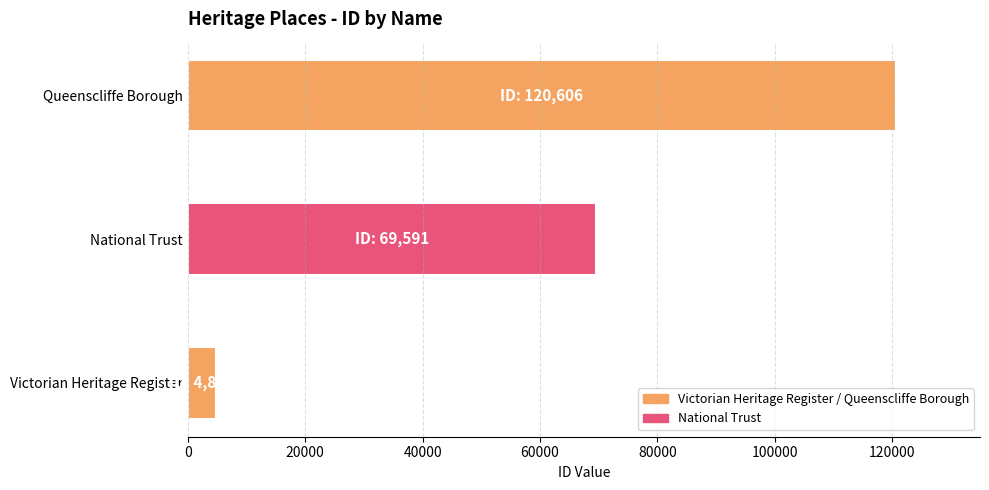

At which label is the value closest to 62715?

National Trust